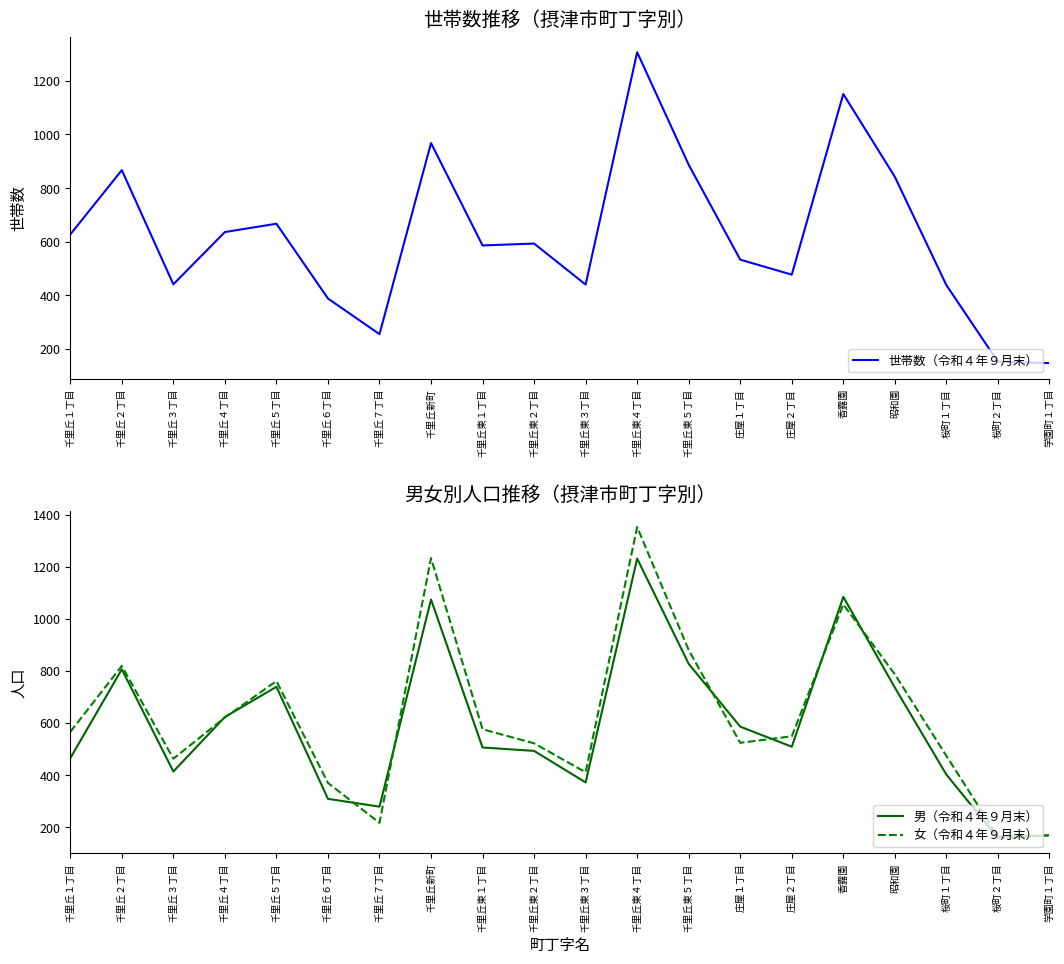

Which label corresponds to the smallest value in the chart?

学園町１丁目